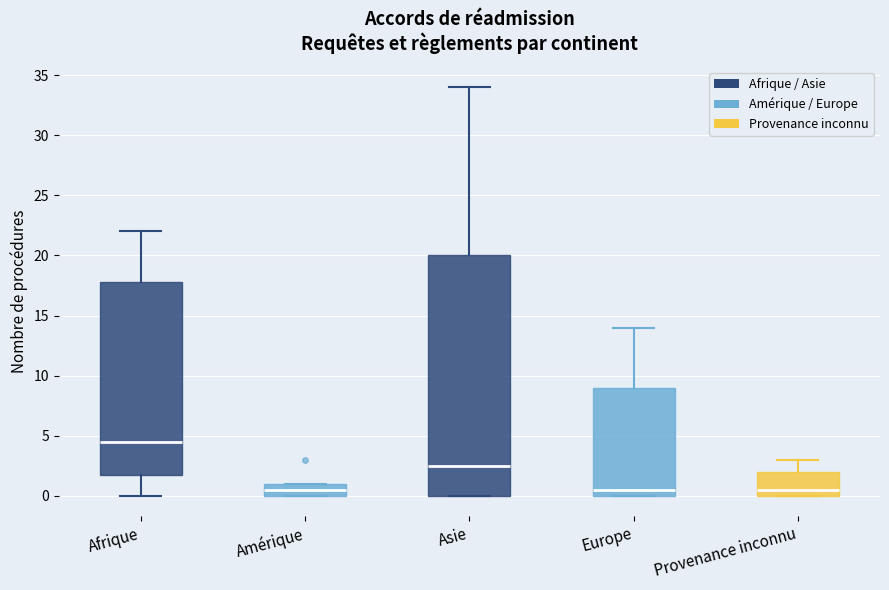

Where does the median line of the box for Amérique sit on the y-axis? The values are not printed on the chart, so give them approximately, as read against the axis.

0.5